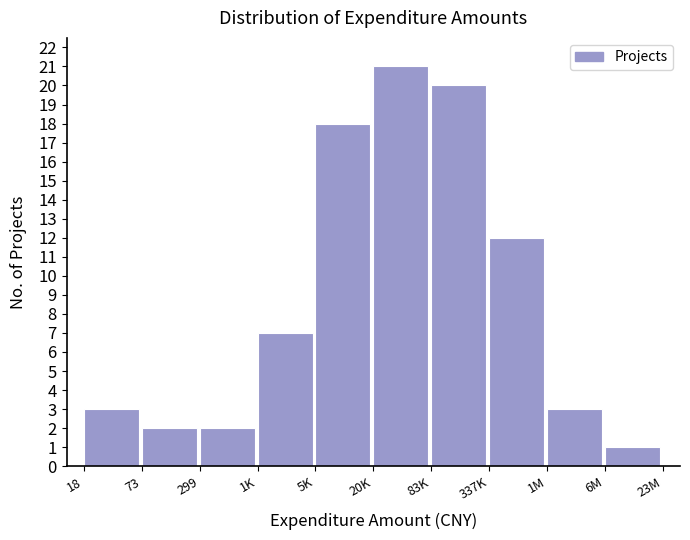

Reading left to right, transcribe all the data shown in this chart.

18=3	73=2	299=2	1K=7	5K=18	20K=21	83K=20	337K=12	1M=3	6M=1